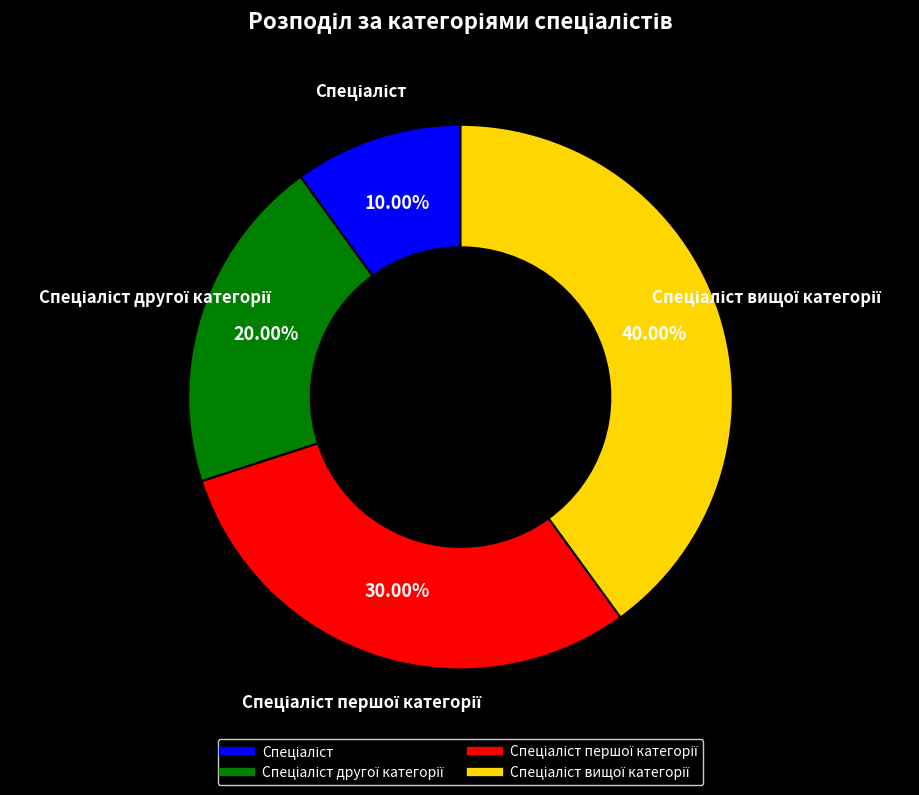

How many slices are in this pie chart?

4